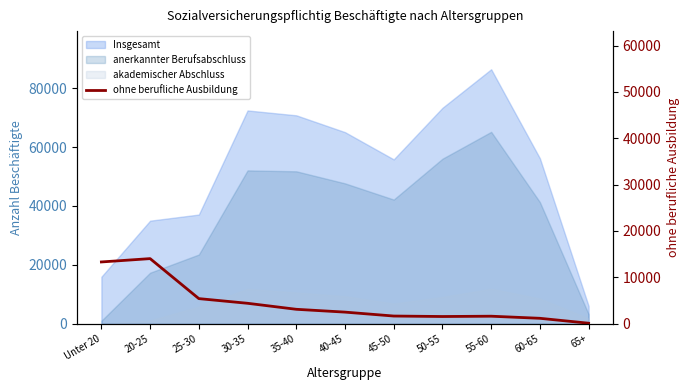

At which label does the data first exceed 2484?

Unter 20